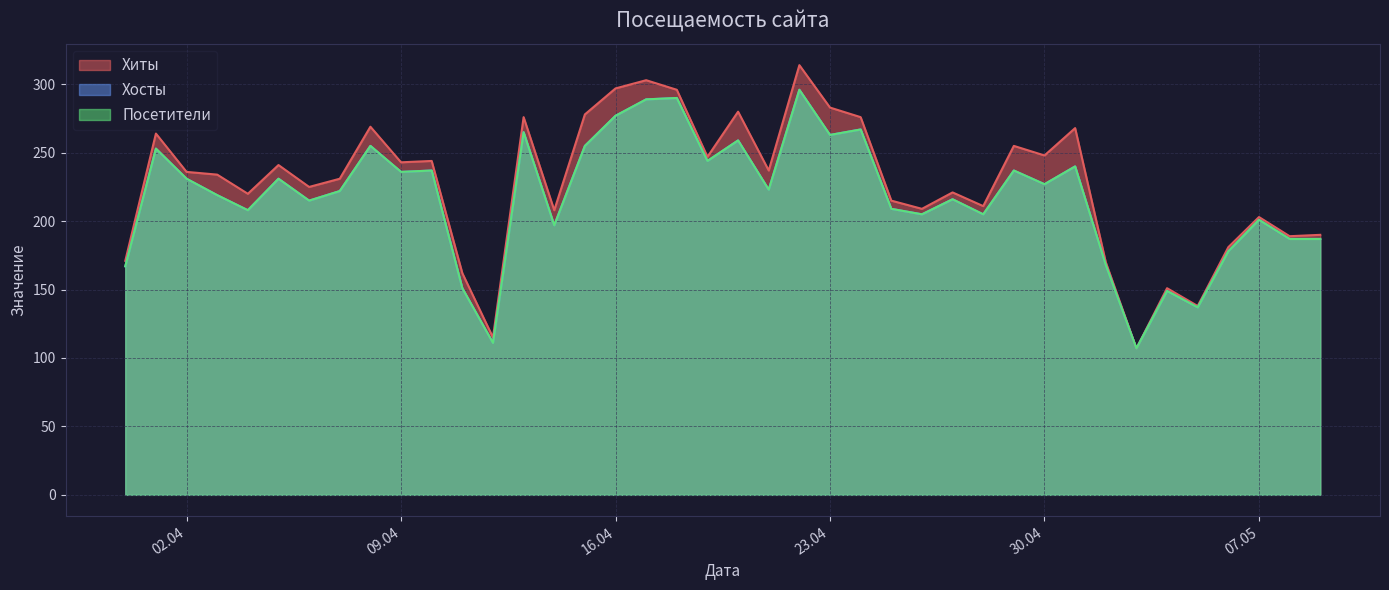

Count the number of categories in the chart.

40